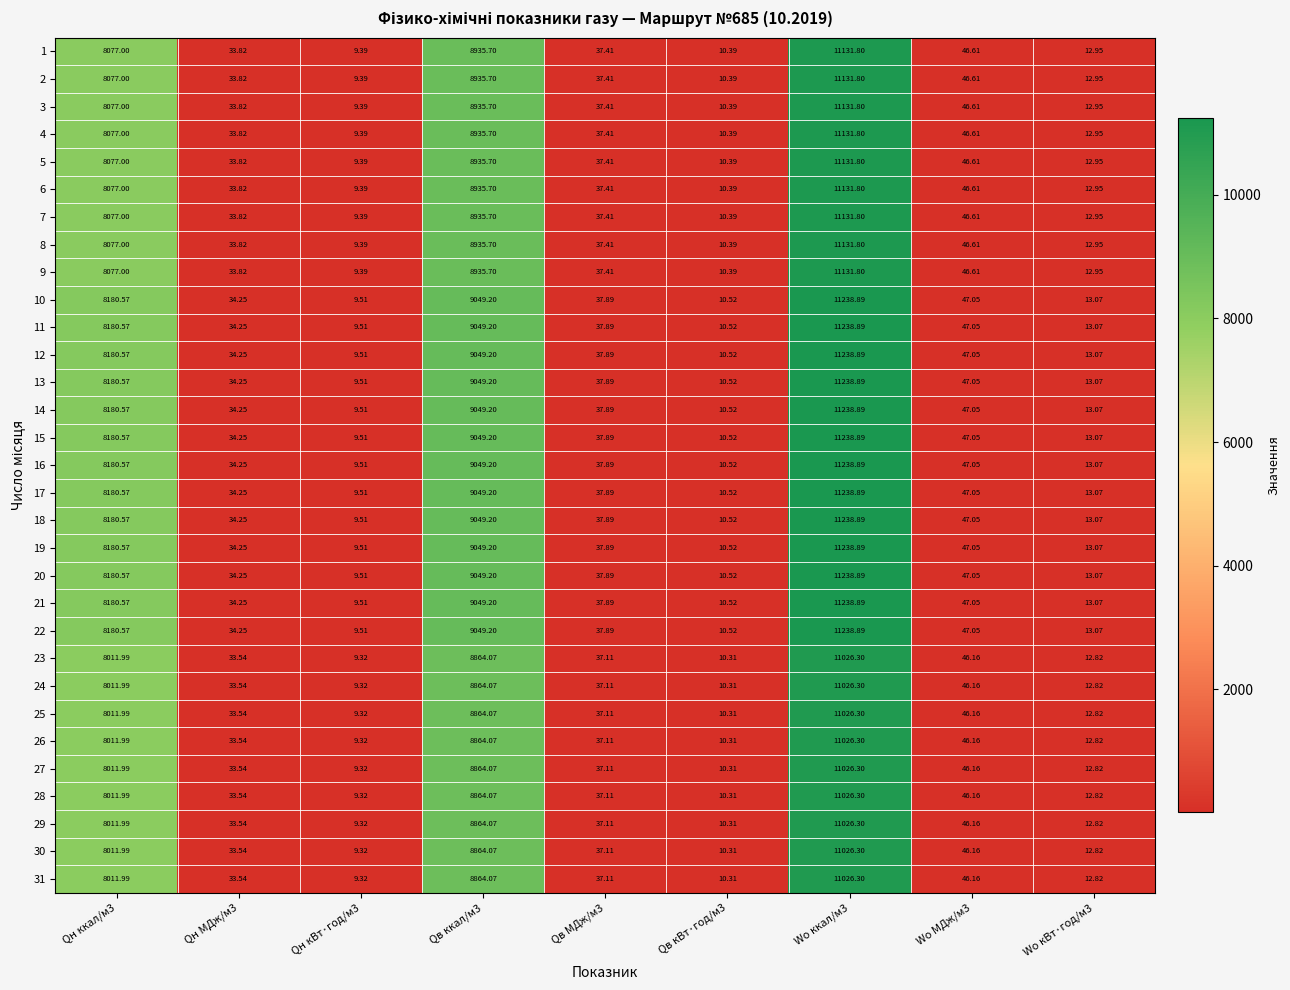

Is the value of 11 at Wo МДж/м3 greater than the value of 21 at Qв ккал/м3?

No